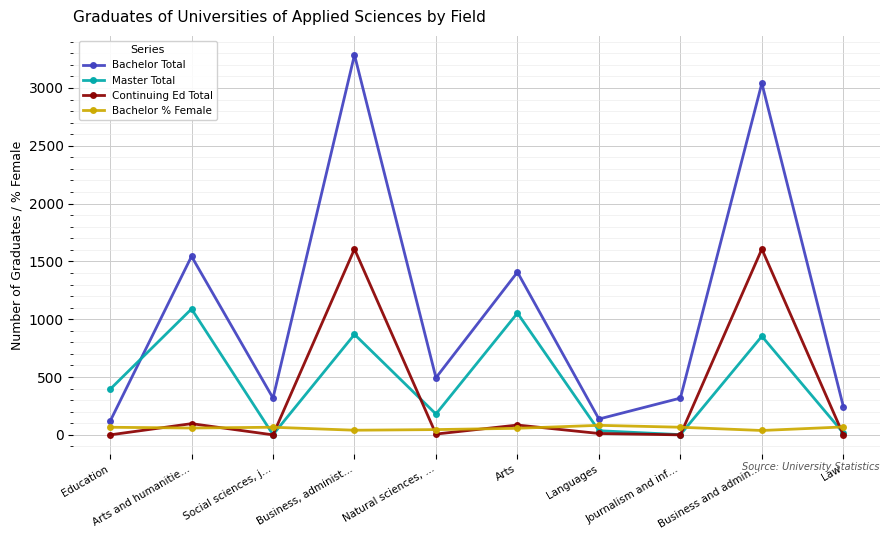

How many intersections are there between Master Total and Bachelor % Female?

5